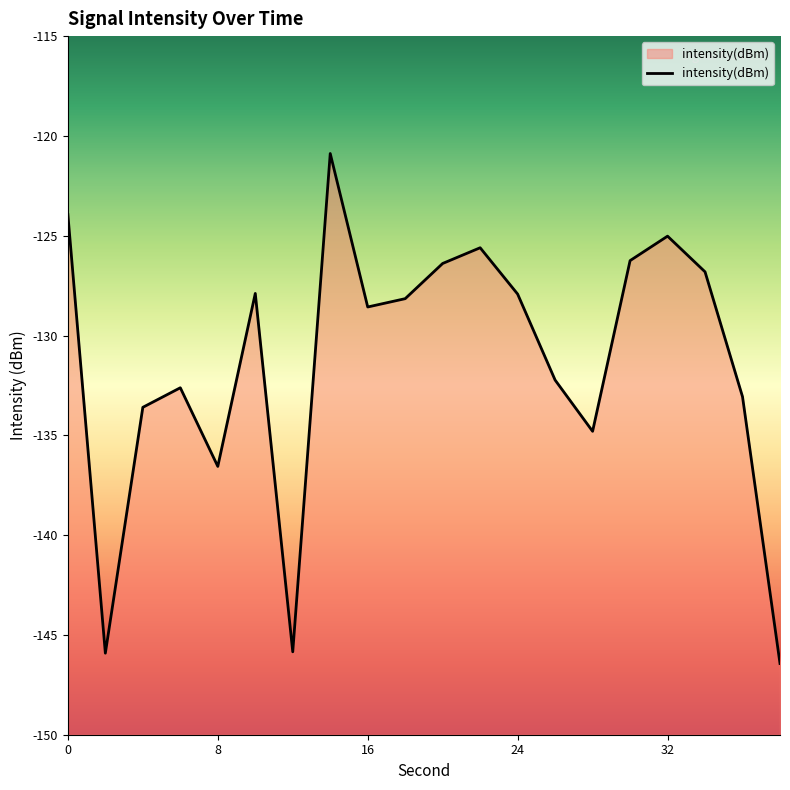

Reading left to right, what are all the values shown in this chart?

-123.9	-145.9	-133.6	-132.6	-136.6	-127.9	-145.8	-120.9	-128.6	-128.2	-126.4	-125.6	-127.9	-132.2	-134.8	-126.2	-125.0	-126.8	-133.1	-146.4